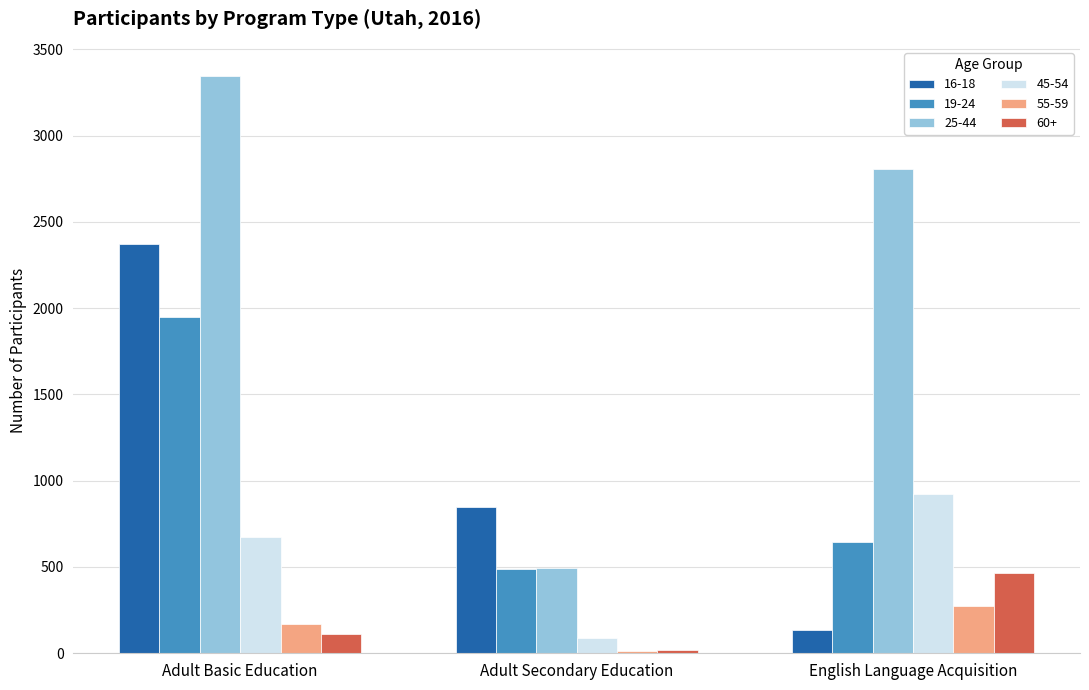

How many bars are there in total?

18